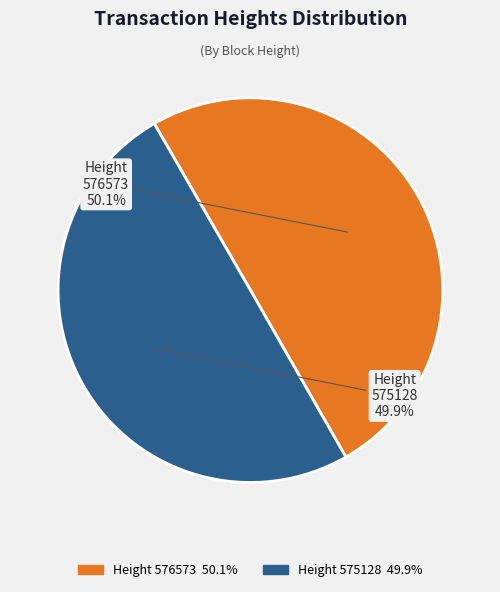

How many slices are in this pie chart?

2